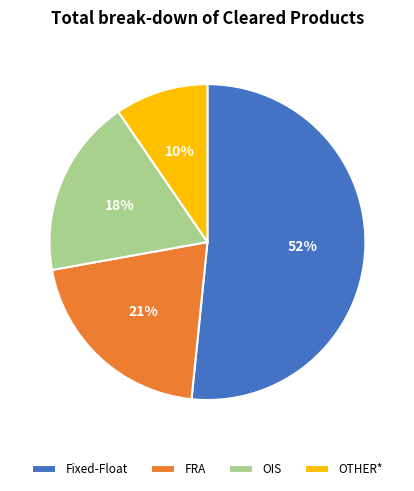

Which category has the smallest portion of the pie?

OTHER*